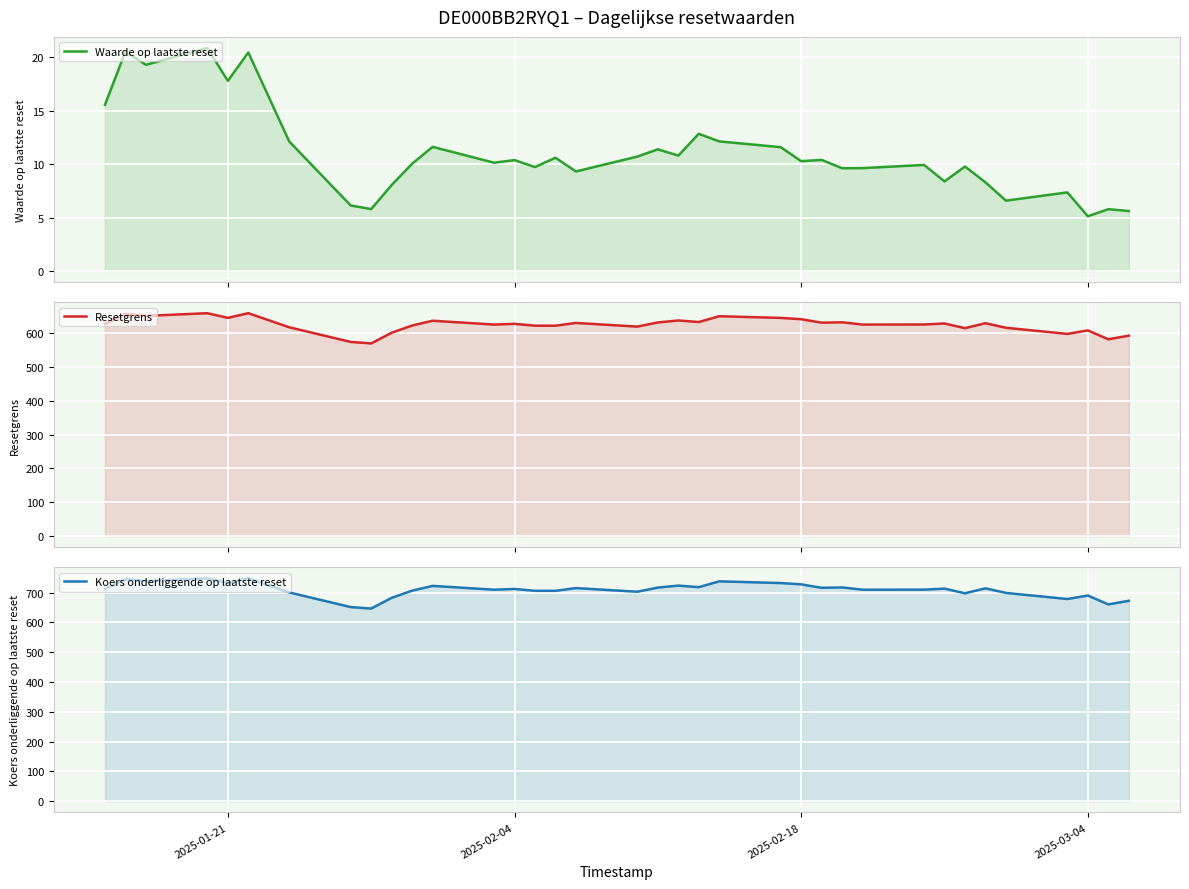

Does the chart display data point markers on the line(s)?

No